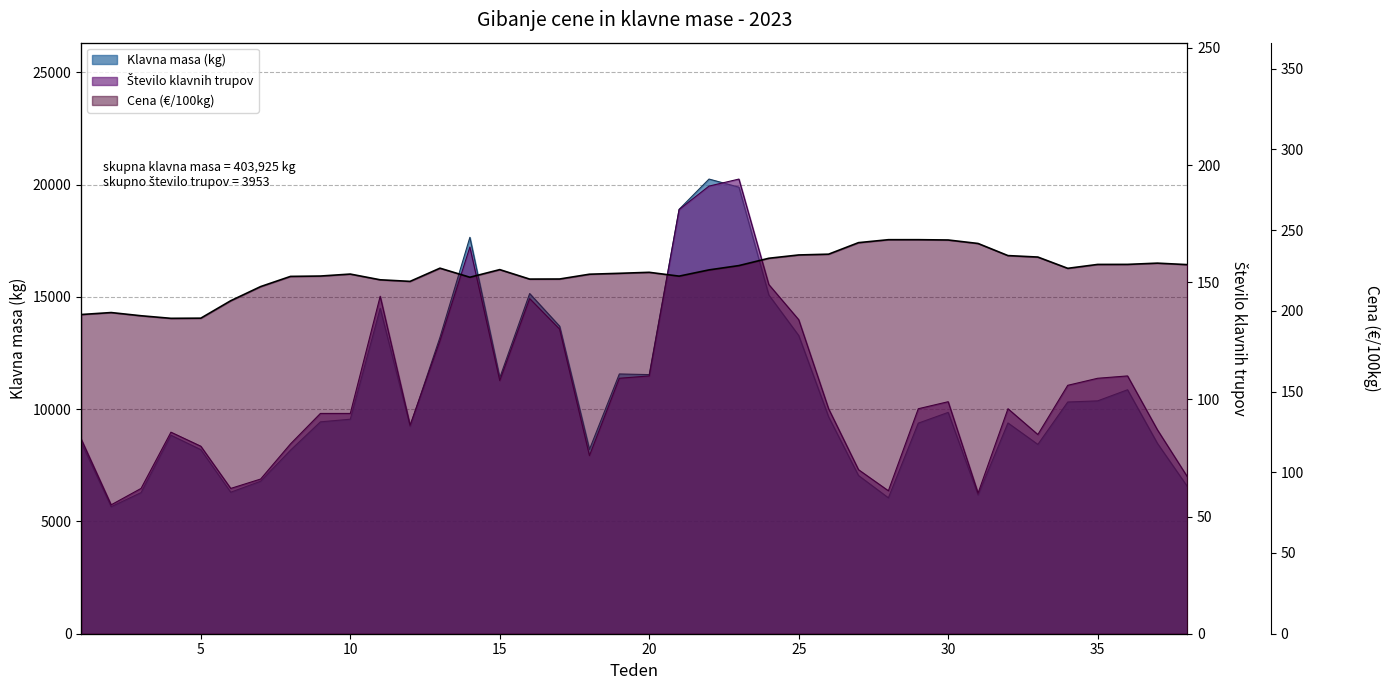

In Klavna masa (kg), how many points are higher than both neighbors (excluding endpoints)?

9